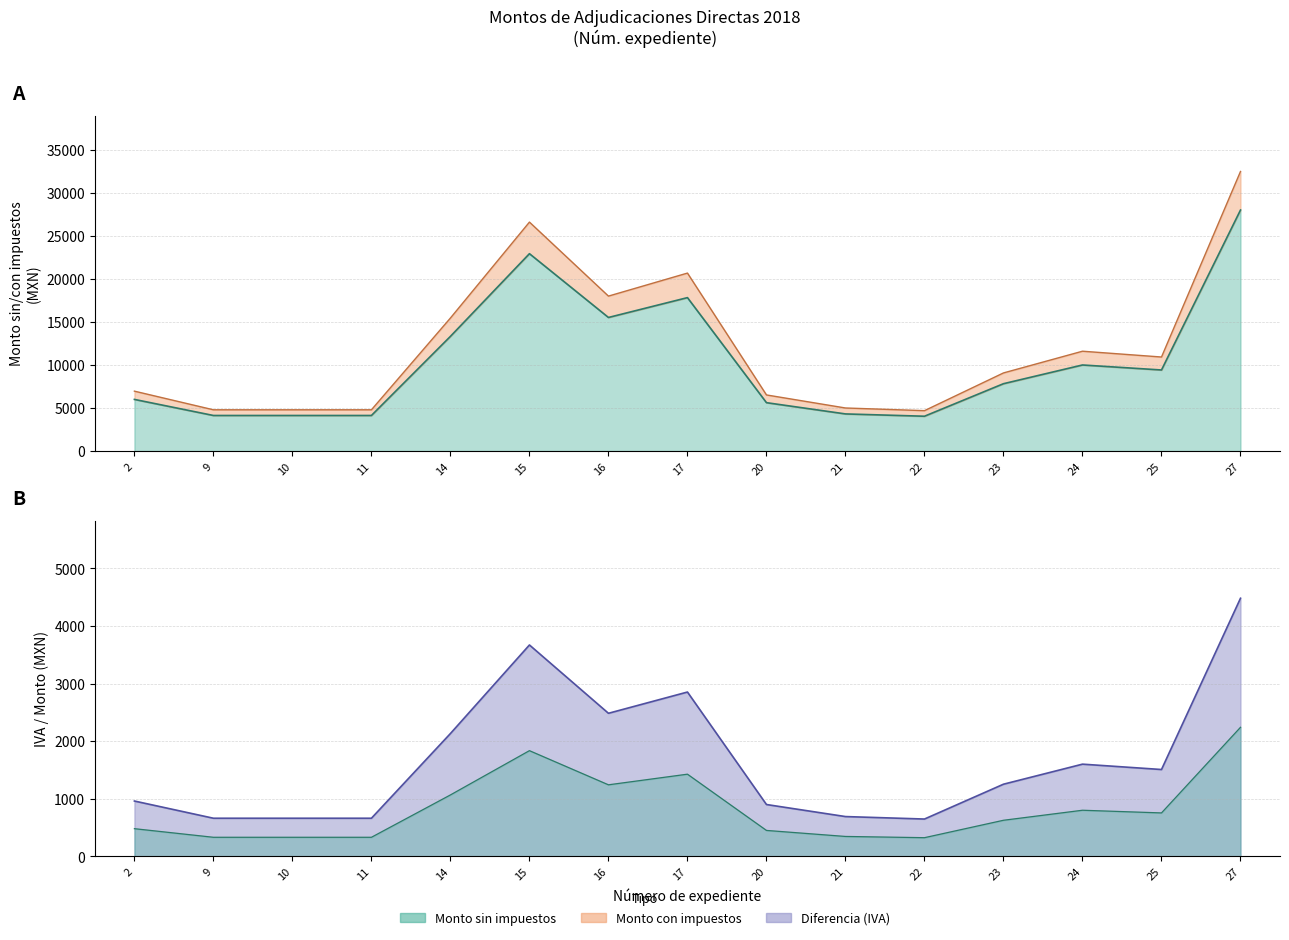

The Monto con impuestos series shows 16921.6 at 24. True or false?

False